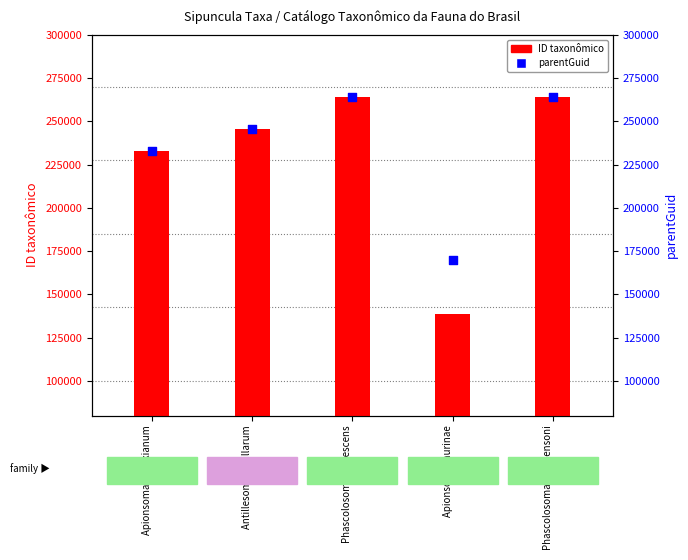

What are all the series names shown in the legend?

ID taxonômico, parentGuid